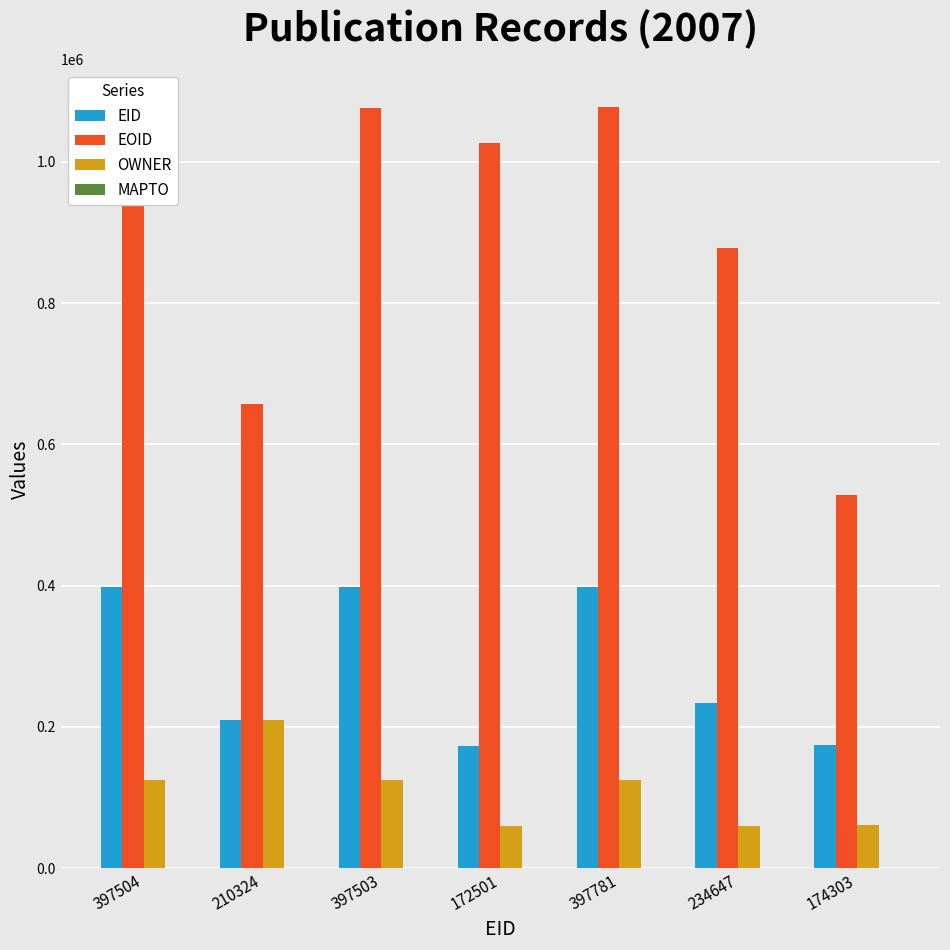

What is the difference between the second highest and minimum values in the OWNER series?

64346